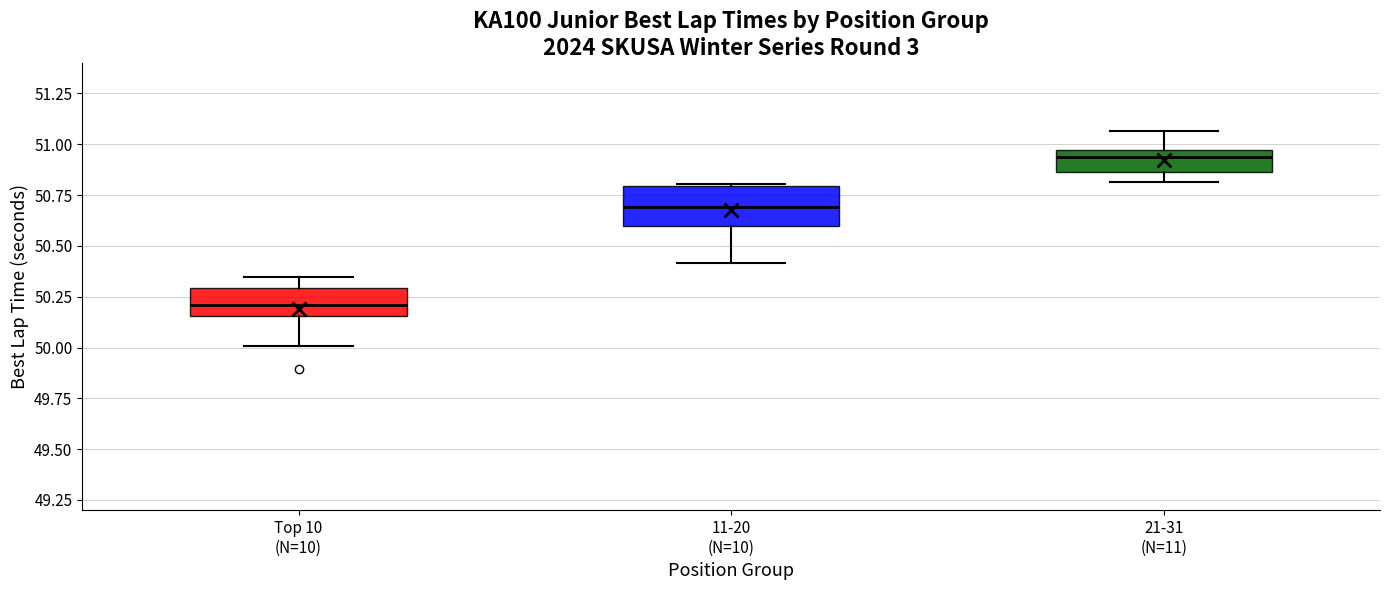

Comparing the boxes themselves (not the whiskers), which one is the tallest?

11-20 (N=10)